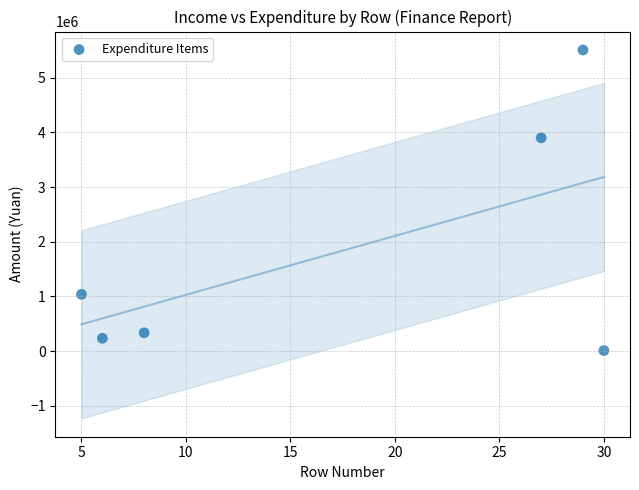

What Y value in the scatter plot is closest to 2758838?

3900819.5